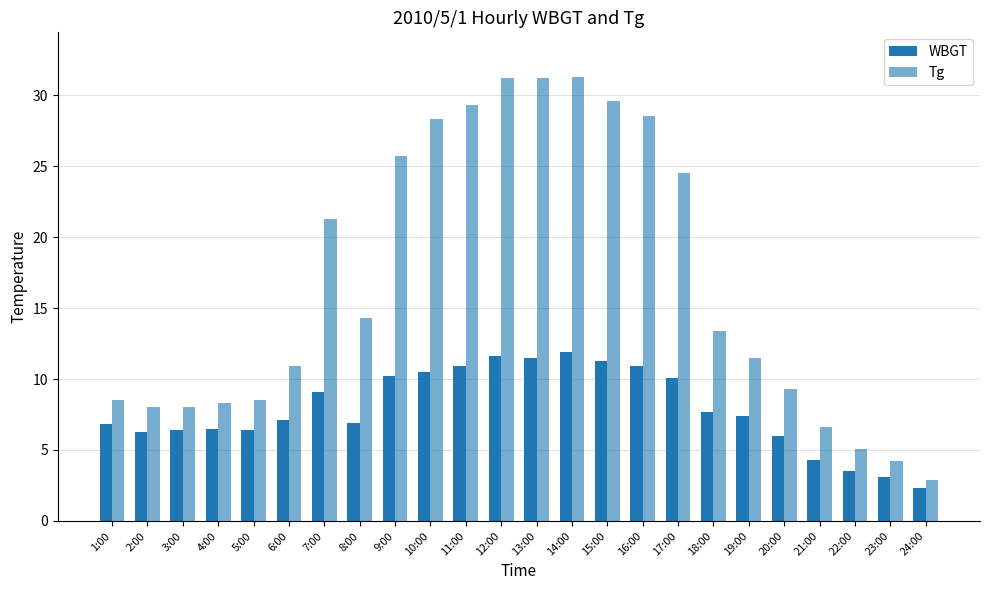

Read the WBGT value at 7:00.

9.1